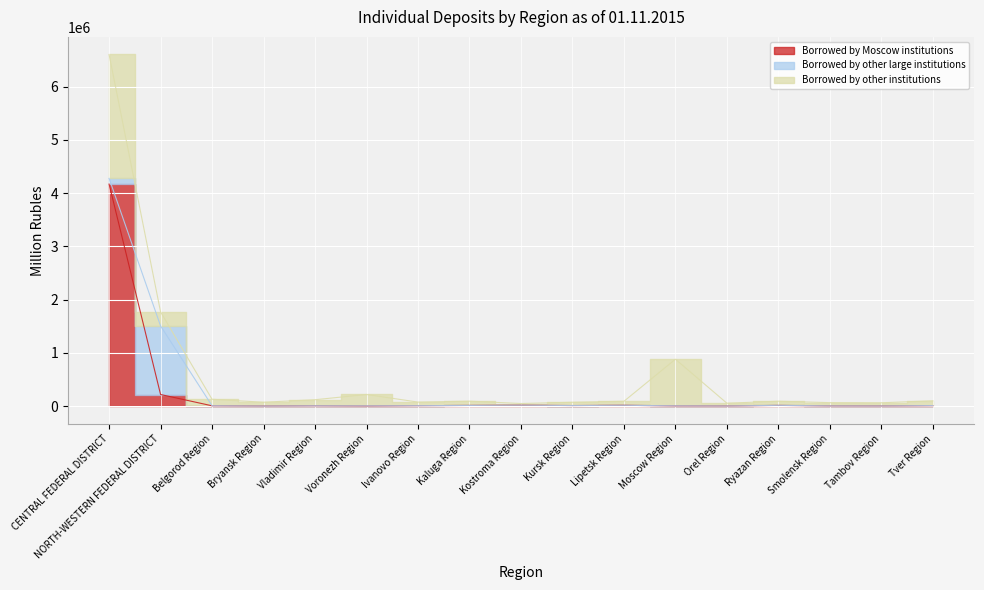

In Borrowed by other institutions, how many points are lower than both neighbors (excluding endpoints)?

5